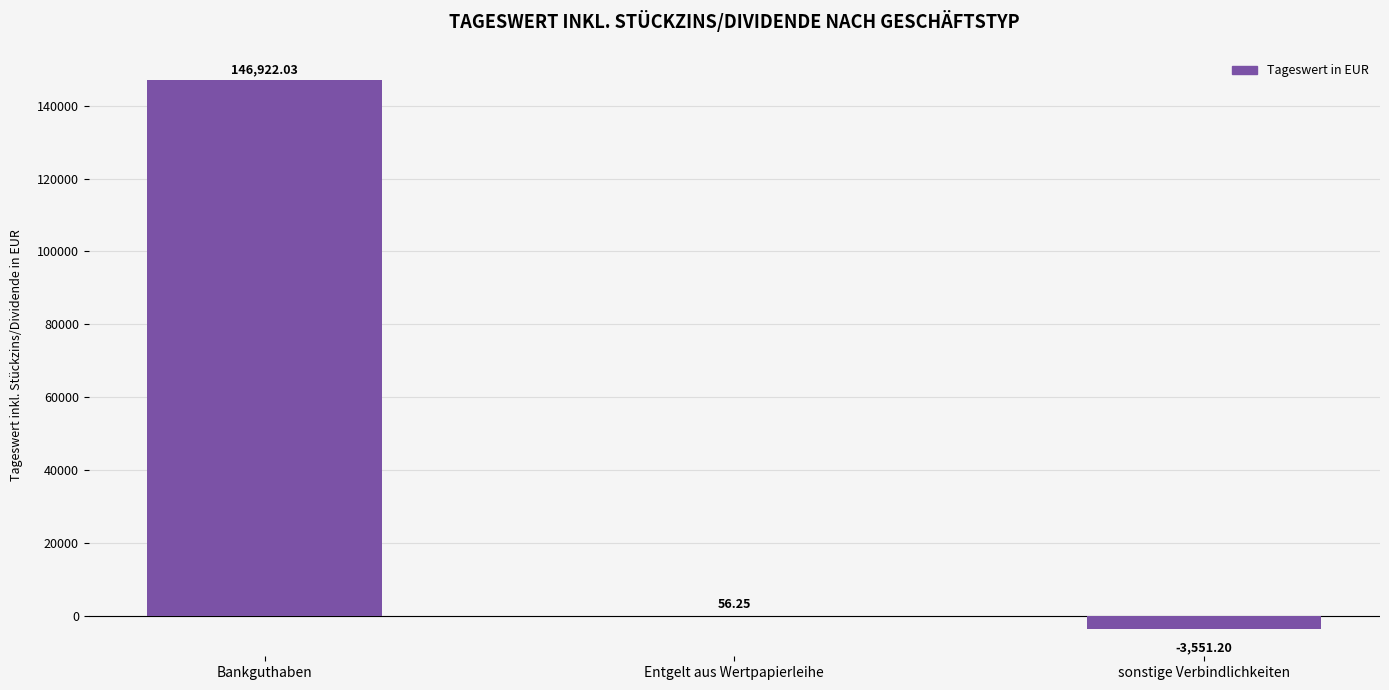

What is the change in value from Bankguthaben to Entgelt aus Wertpapierleihe?

-146865.8